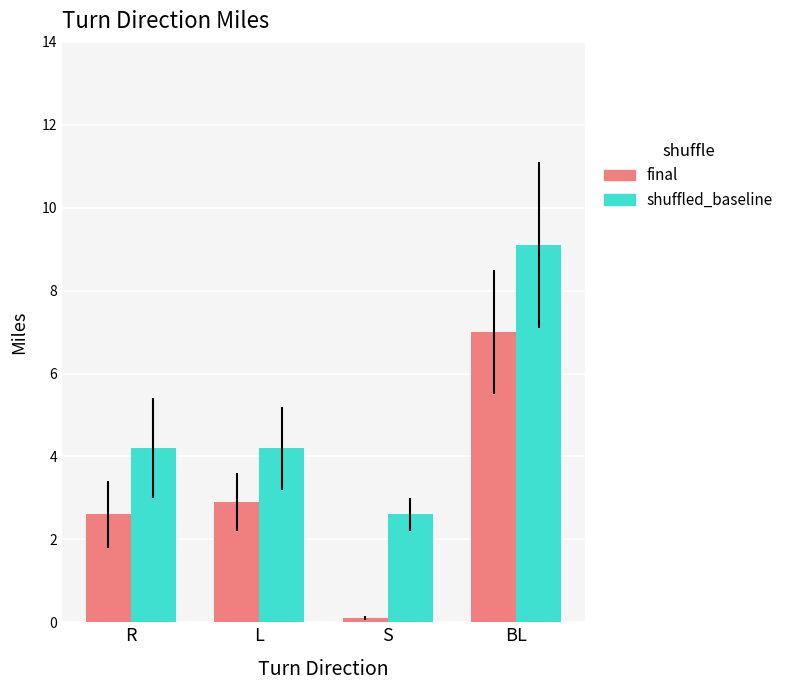

Which series has the largest range (max minus min)?

final